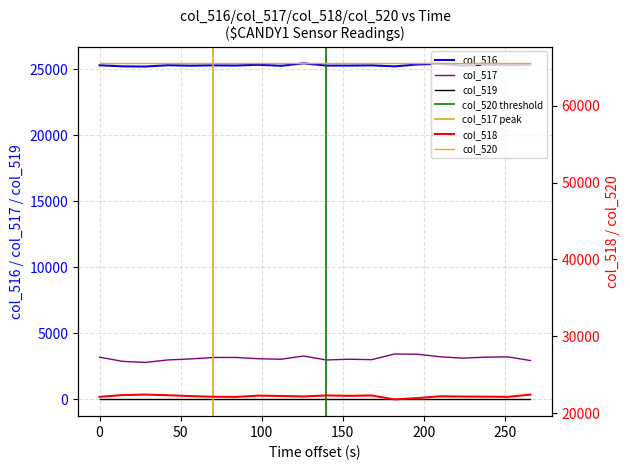

True or false: col_517 and col_516 intersect in this chart.

False